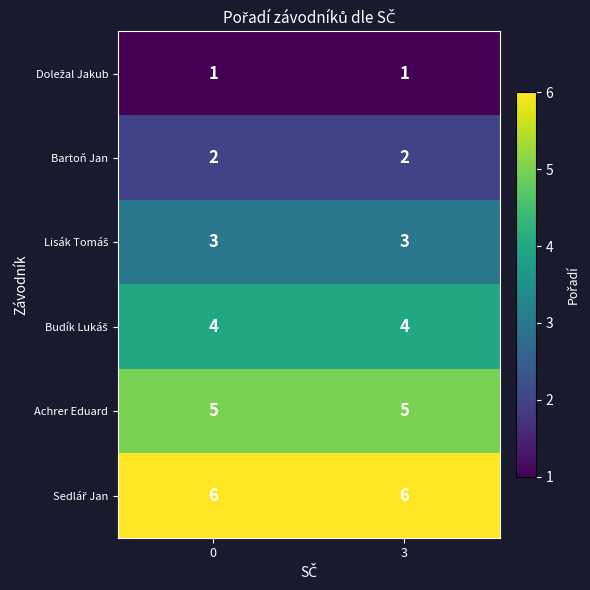

What is the difference between the highest and lowest values at 3?

5